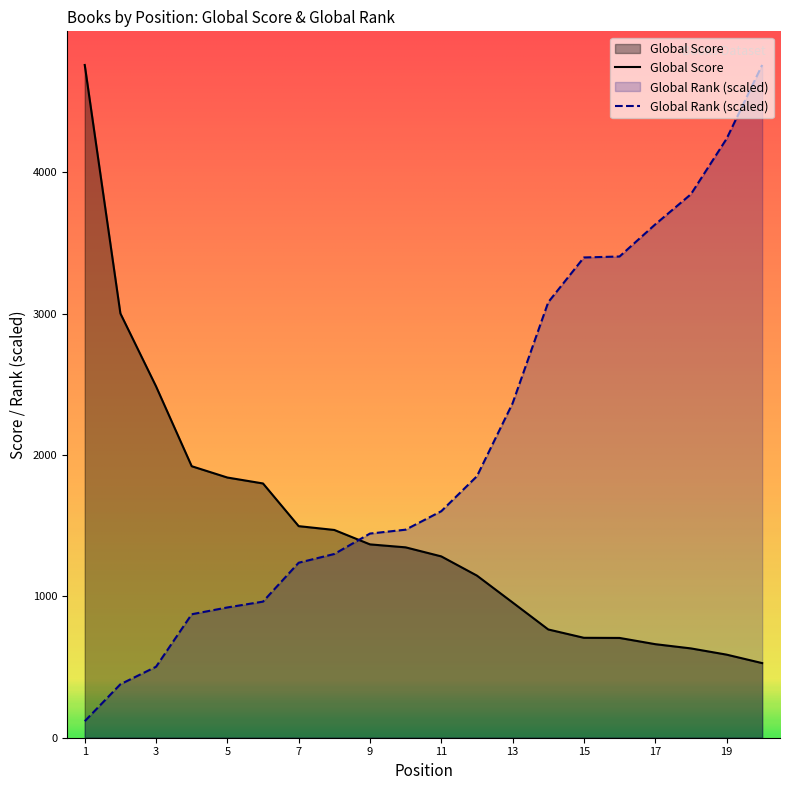

Which category has the highest value in the Global Rank series?

20